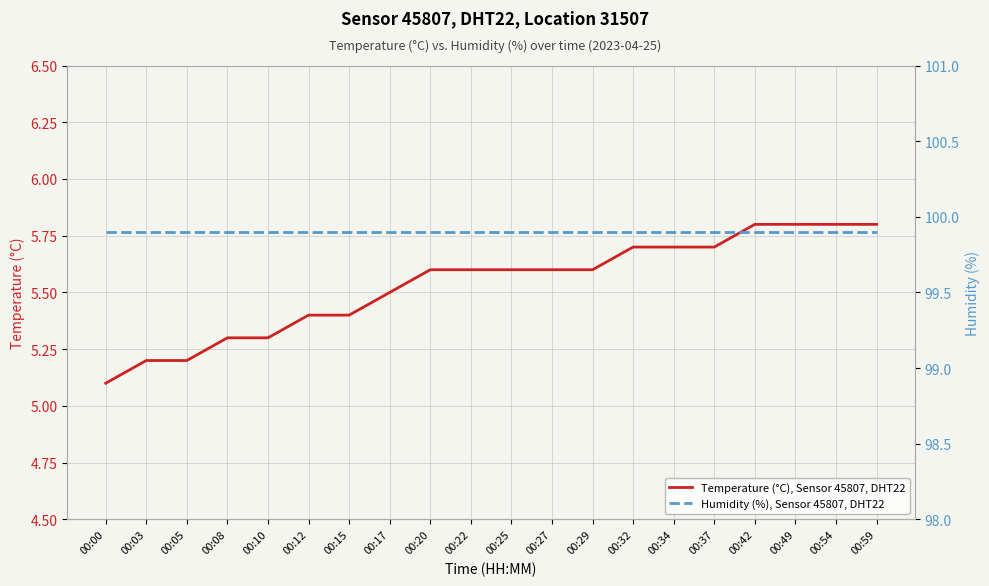

What is the approximate value of Humidity (%), Sensor 45807, DHT22 at 00:49?

99.9